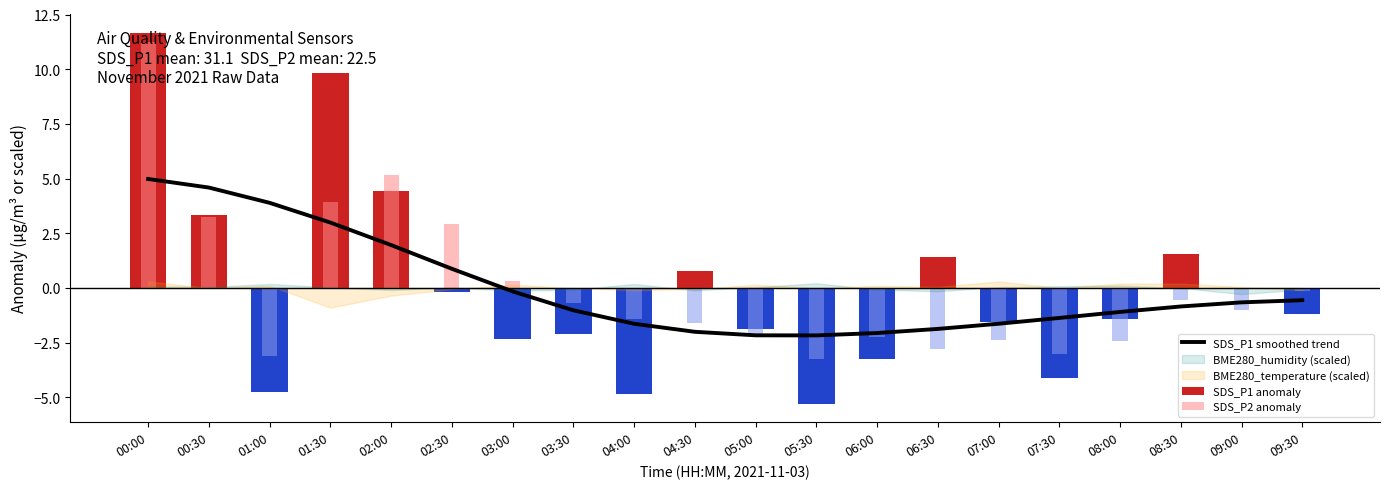

What is the sum of the SDS_P2 anomaly values at 06:00 and 07:30?

-5.3